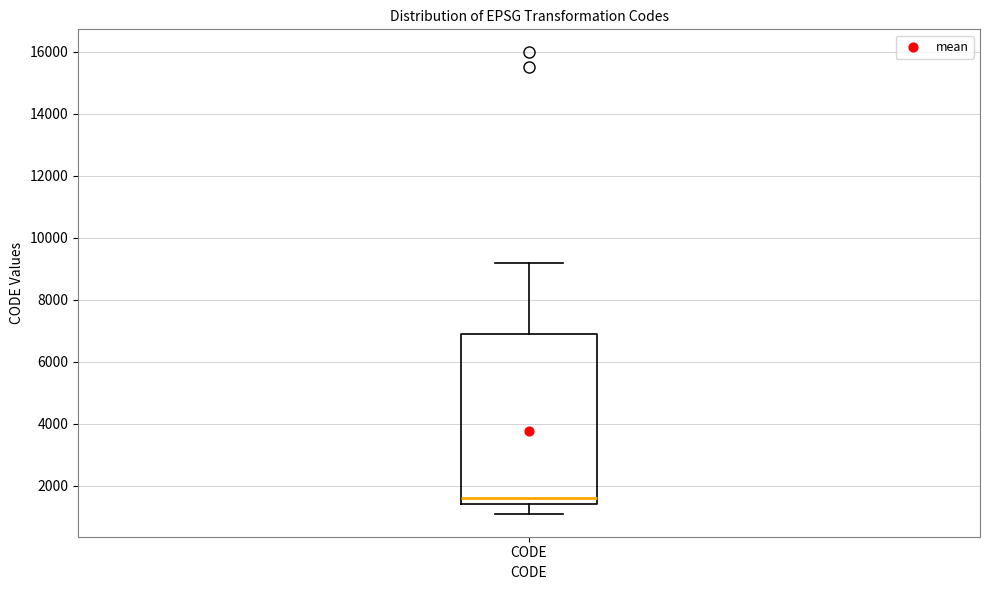

Where does the median line of the box for CODE sit on the y-axis? The values are not printed on the chart, so give them approximately, as read against the axis.

1600